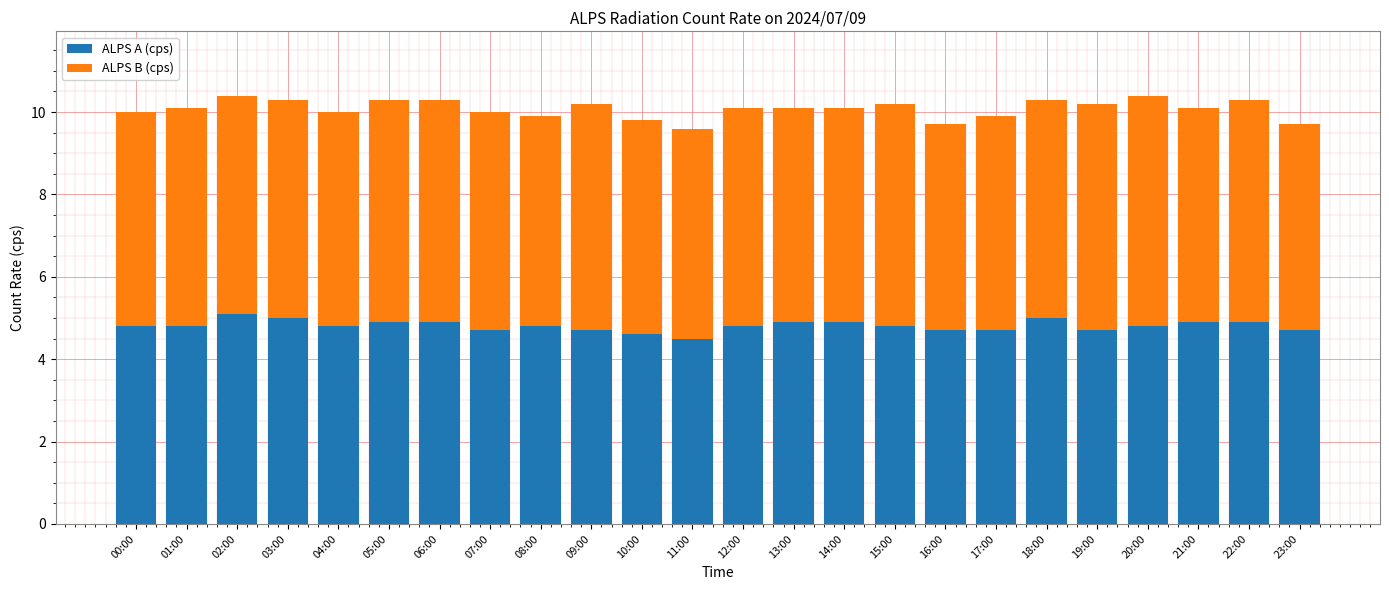

Where is ALPS A (cps) nearest to the value 4?

11:00